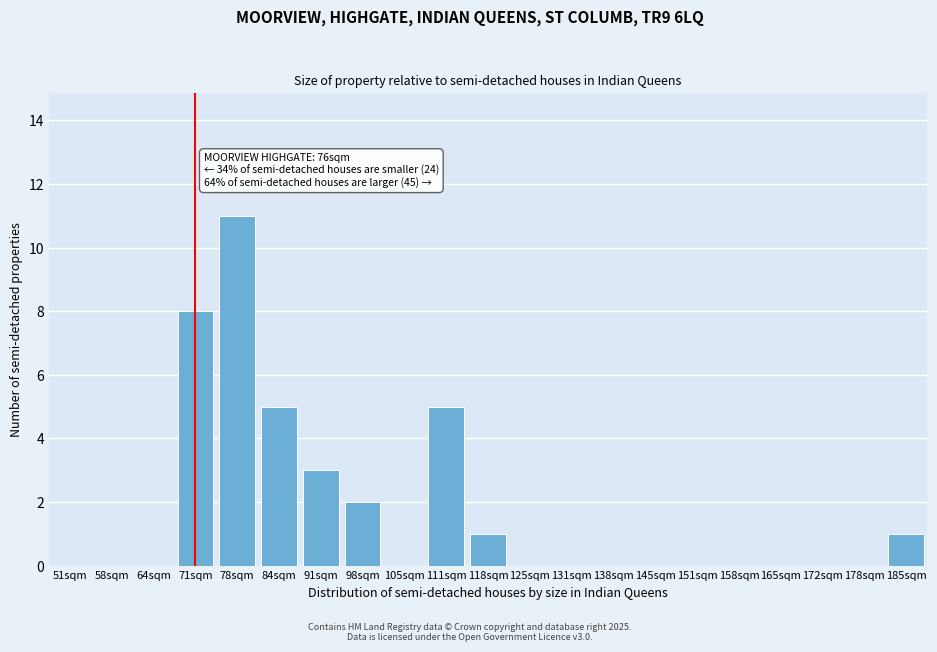

Reading left to right, extract all data points from this chart.

51sqm=0	58sqm=0	64sqm=0	71sqm=8	78sqm=11	84sqm=5	91sqm=3	98sqm=2	105sqm=0	111sqm=5	118sqm=1	125sqm=0	131sqm=0	138sqm=0	145sqm=0	151sqm=0	158sqm=0	165sqm=0	172sqm=0	178sqm=0	185sqm=1